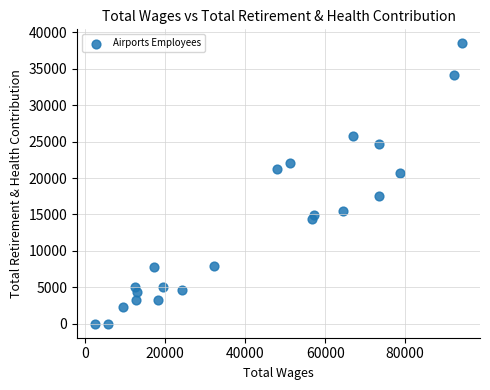

What is the range of Y values (max minus min)?

38495